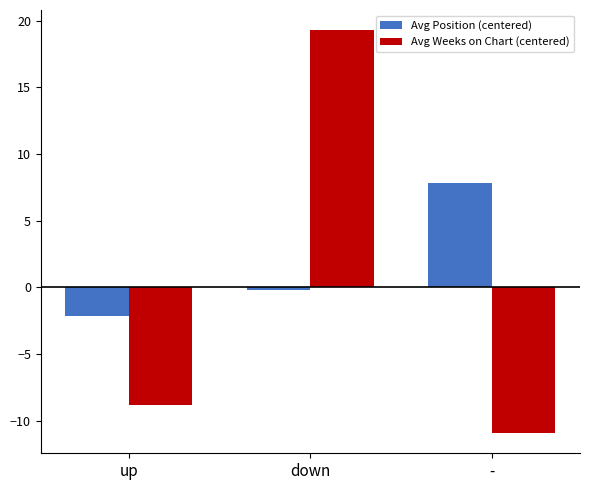

At which label is Avg Position (centered) closest to 2?

down